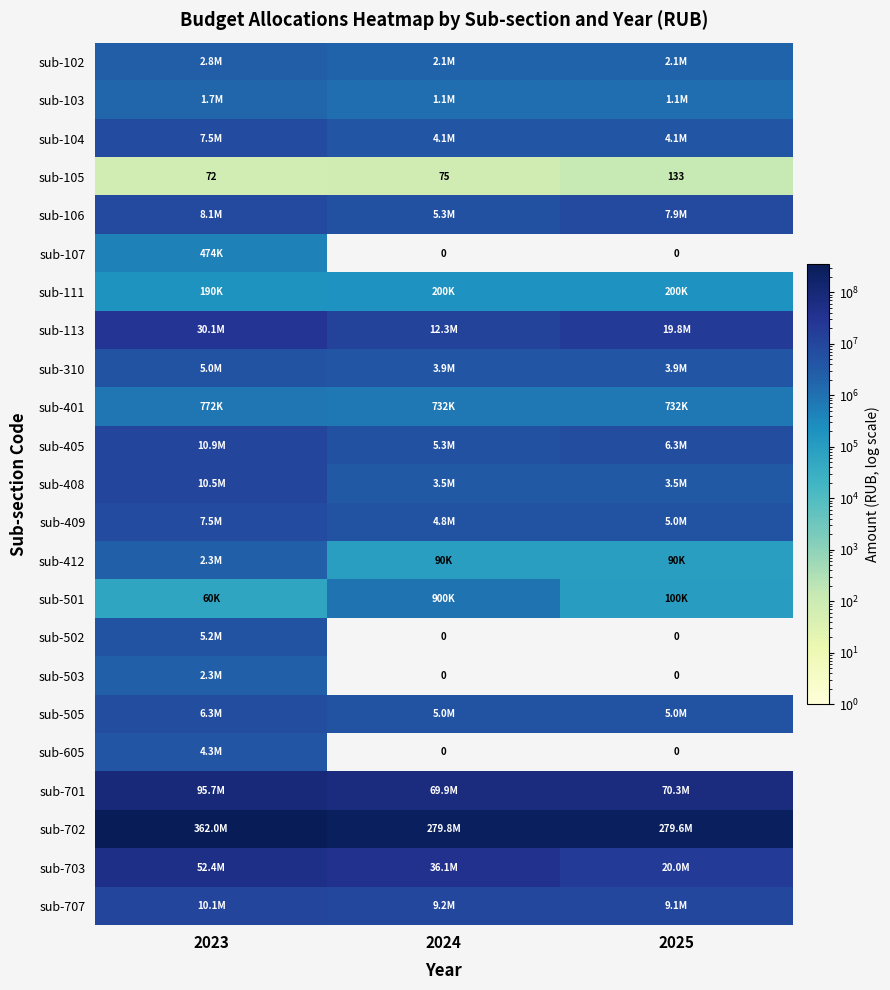

How many data points does each series have?

3